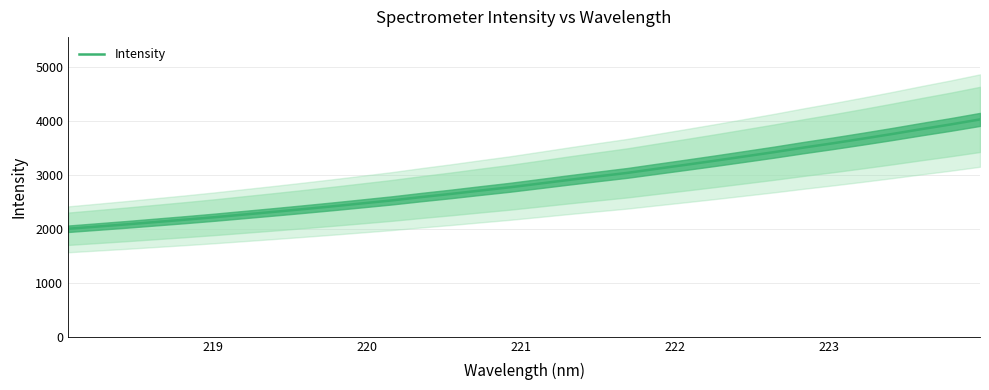

True or false: the data has more than 2 interior local peaks.

False